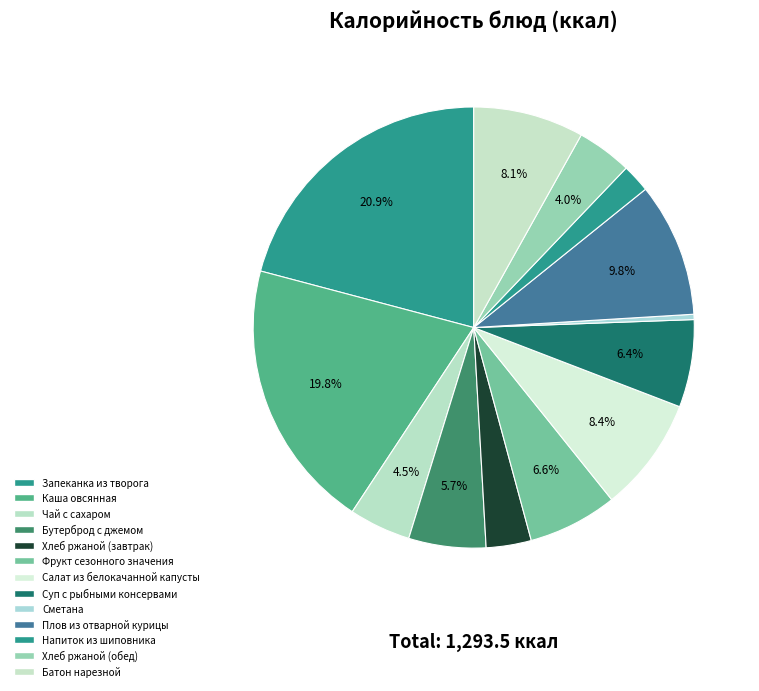

To the nearest percent, what is the combined percentage of Салат из белокачанной капусты and Хлеб ржаной (обед)?

12%